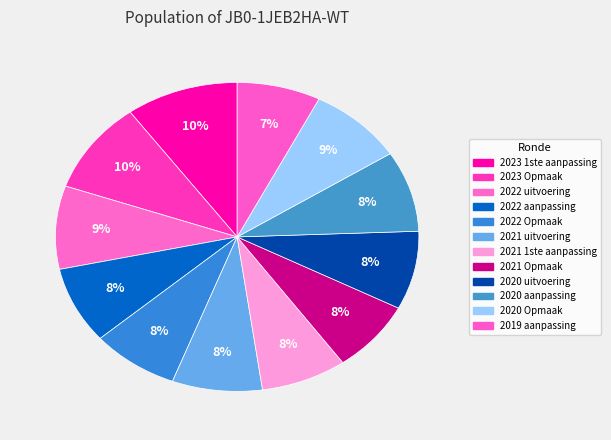

Count the number of slices in the pie.

12